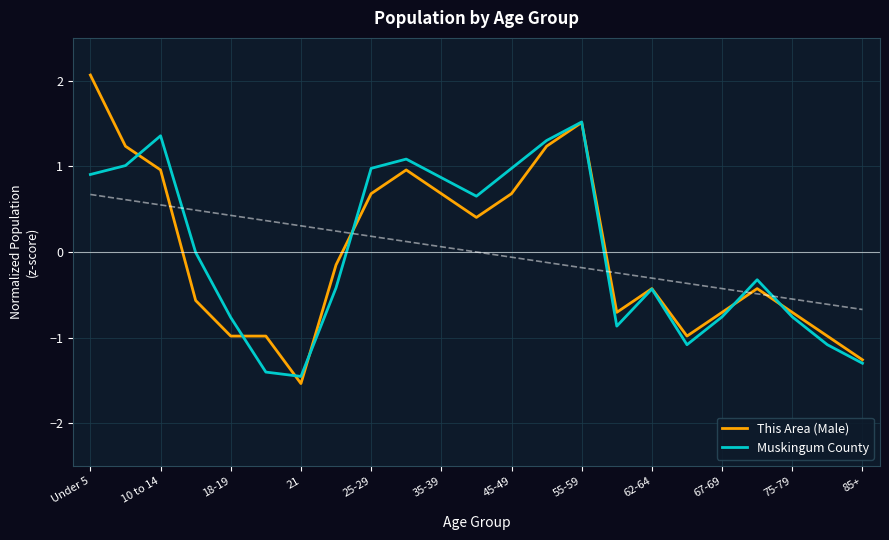

Rank the series by their maximum value, from highest to lowest.

This Area (Male), Muskingum County